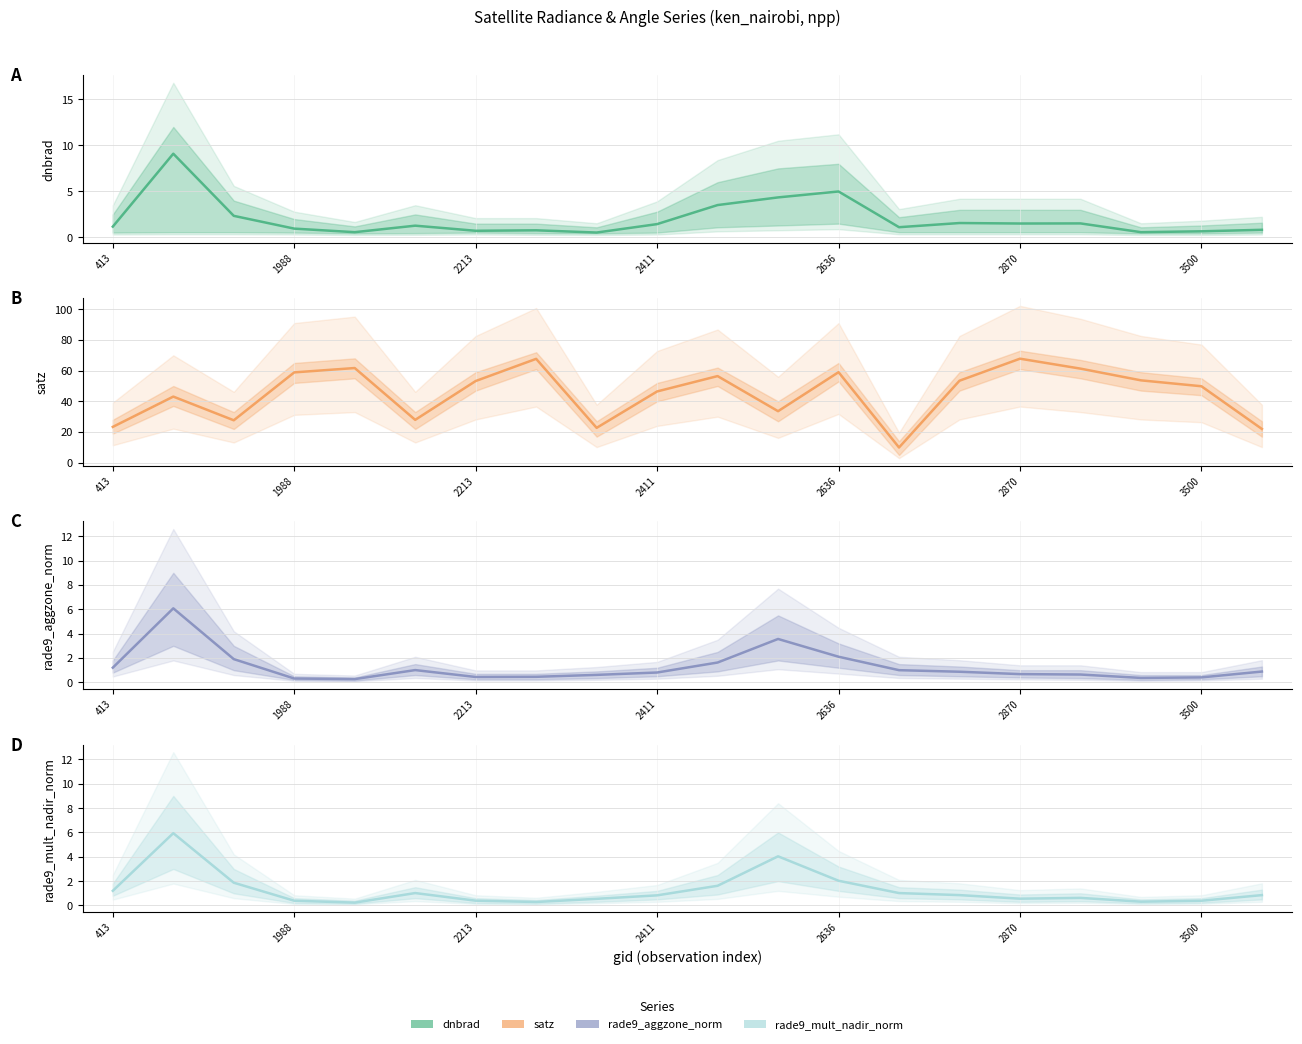

What position from the left is 2636?

5